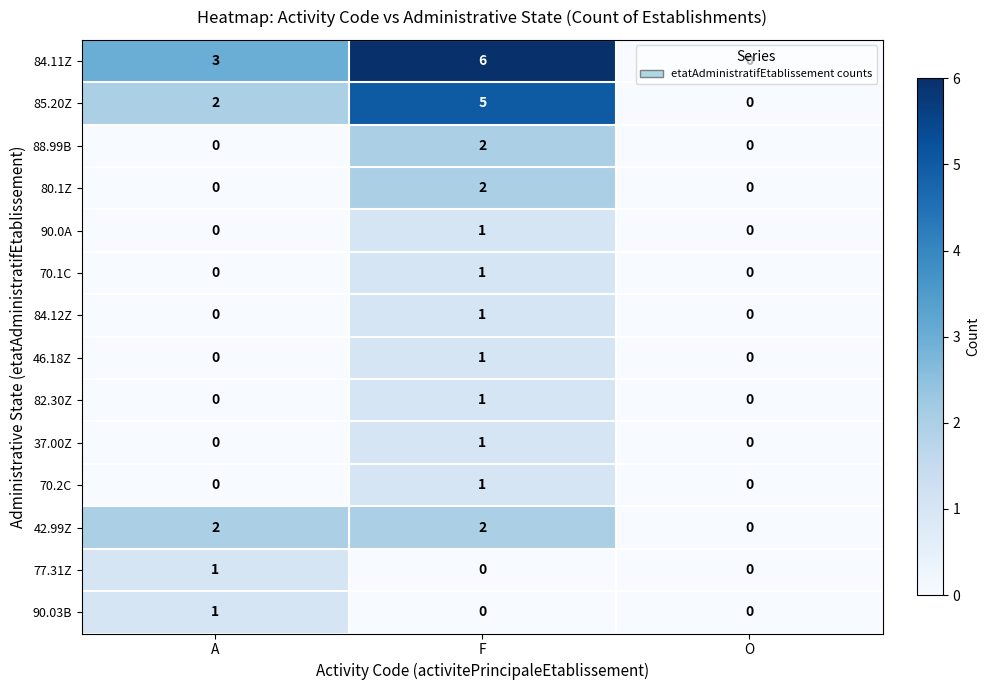

Which label corresponds to the largest value in the chart?

F